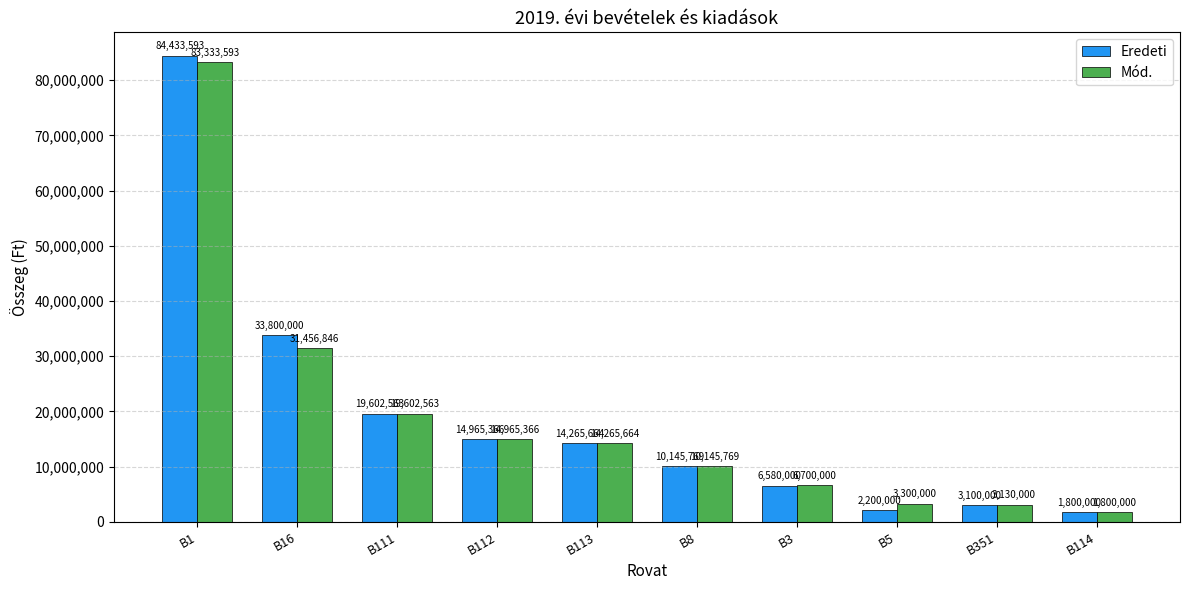

Rank the series by their maximum value, from highest to lowest.

Eredeti, Mód.